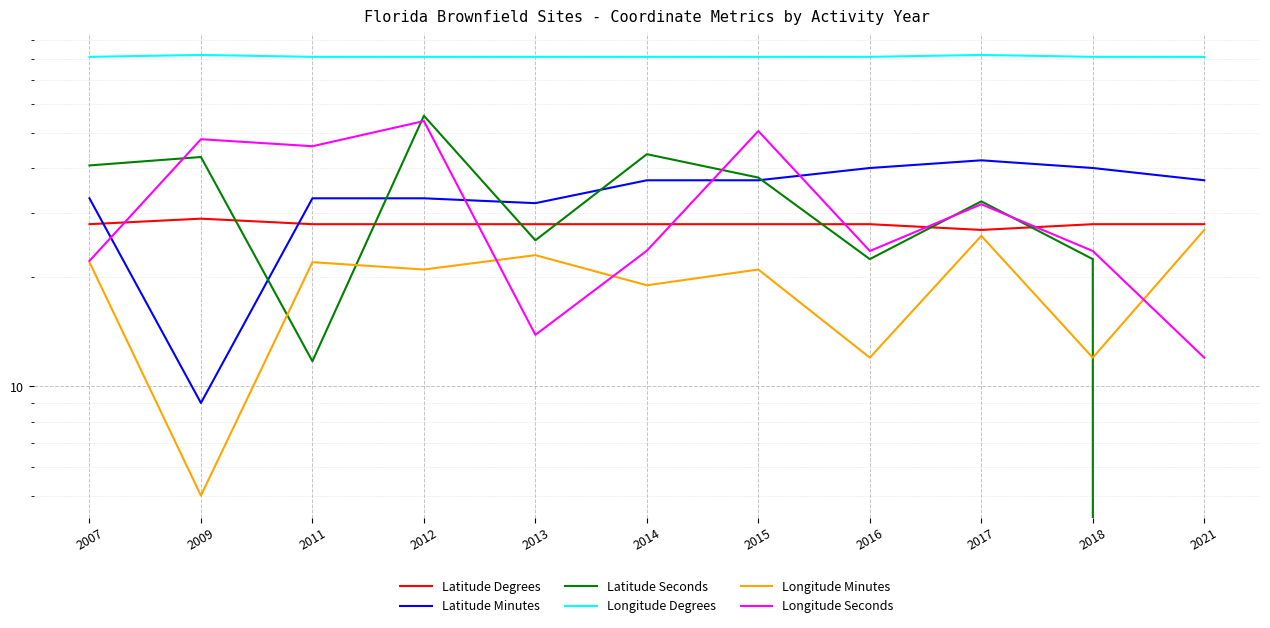

Where do Longitude Seconds and Latitude Seconds first cross each other?

2007 and 2009